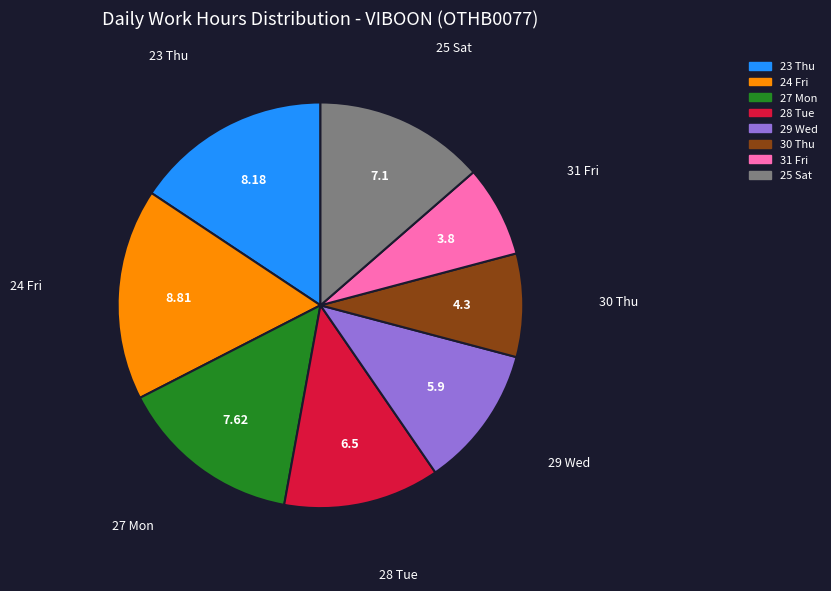

The 29 Wed slice represents 11% of the pie. True or false?

True